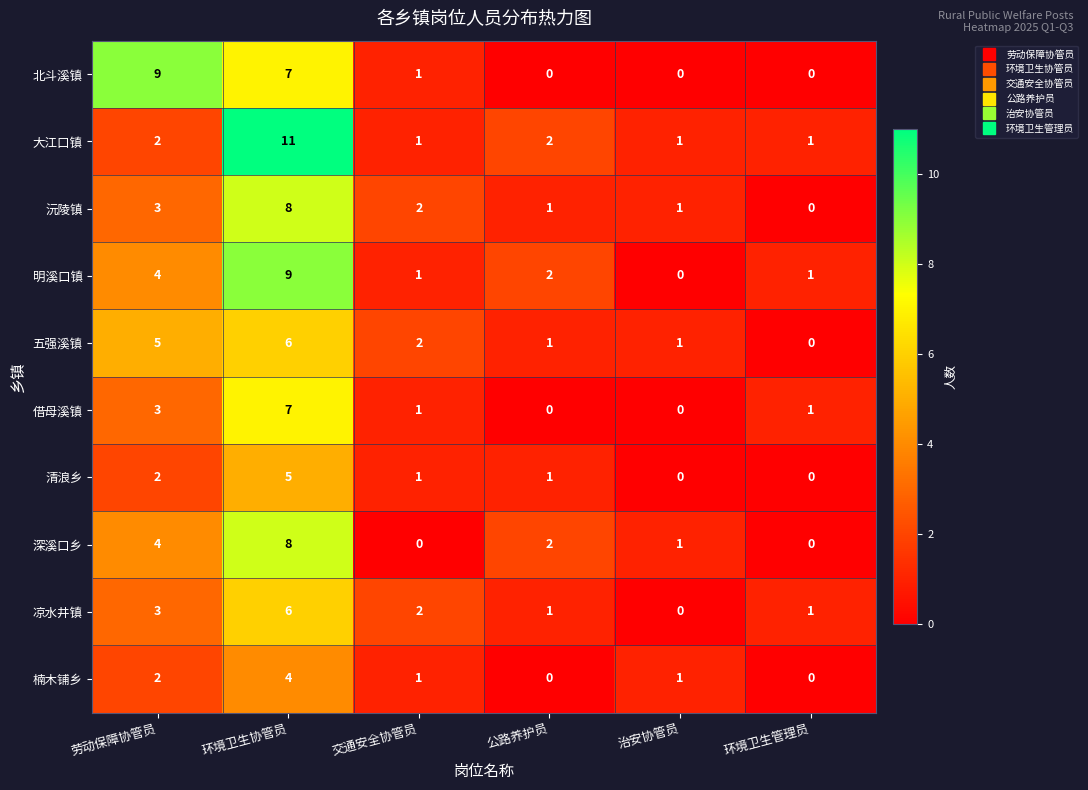

True or false: 楠木铺乡 has a value of 2 at 劳动保障协管员.

True